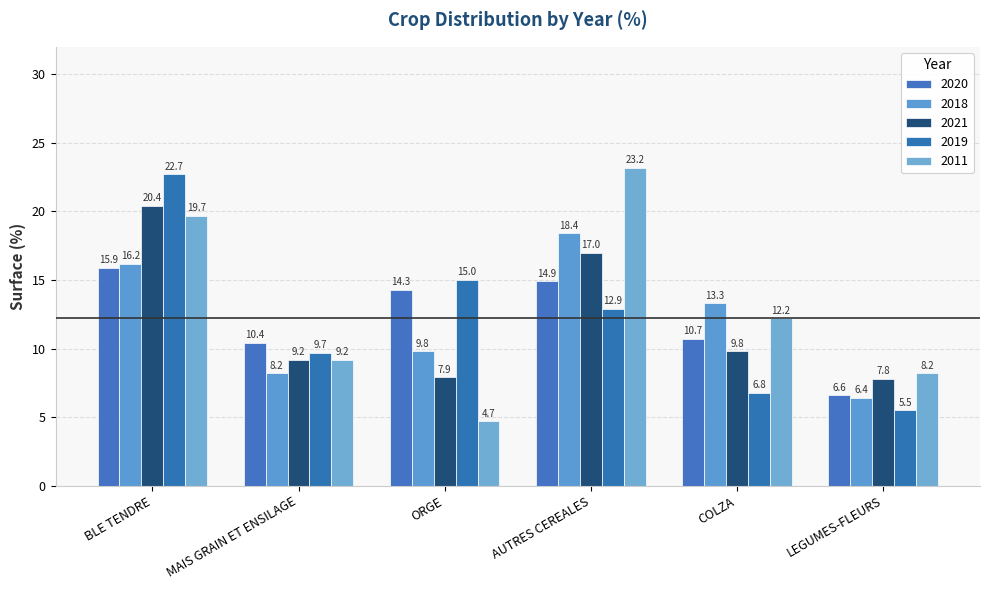

Is it true that 2020 equals 6.6 at LEGUMES-FLEURS?

True